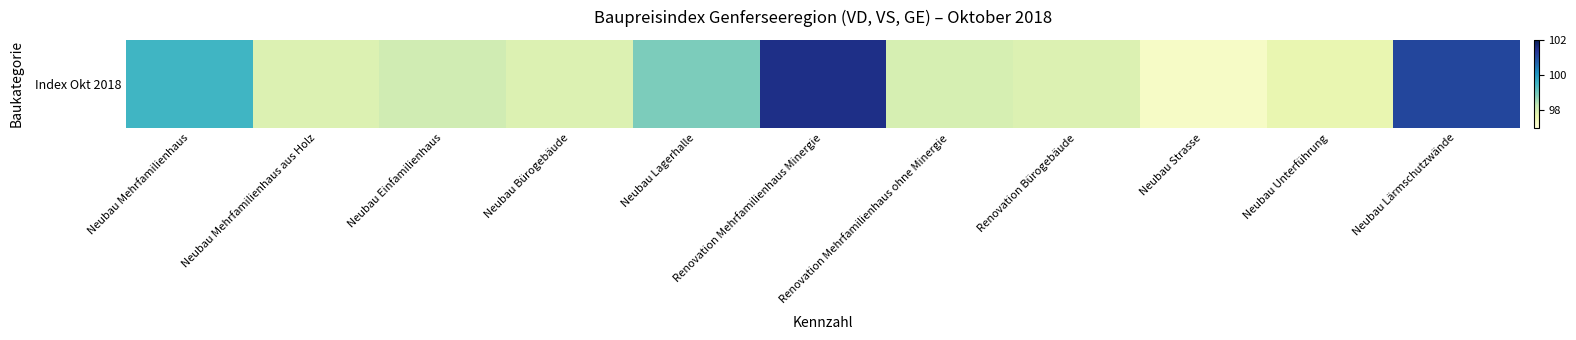

What is the approximate value at Neubau Bürogebäude?

97.9